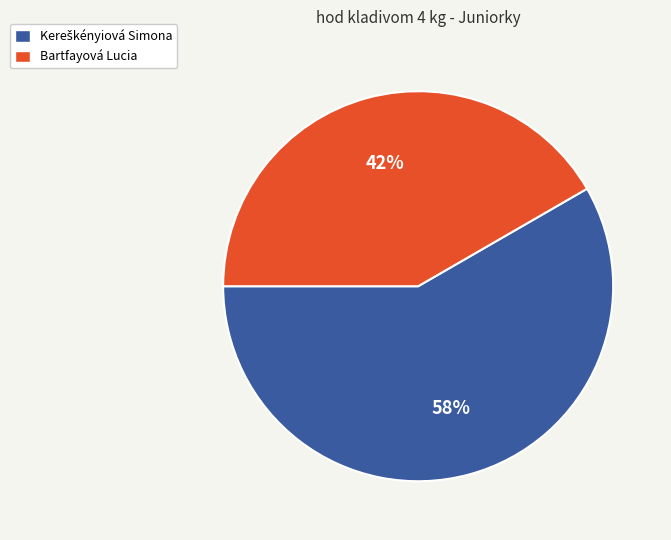

To the nearest percent, what percentage of the pie is Bartfayová Lucia?

42%